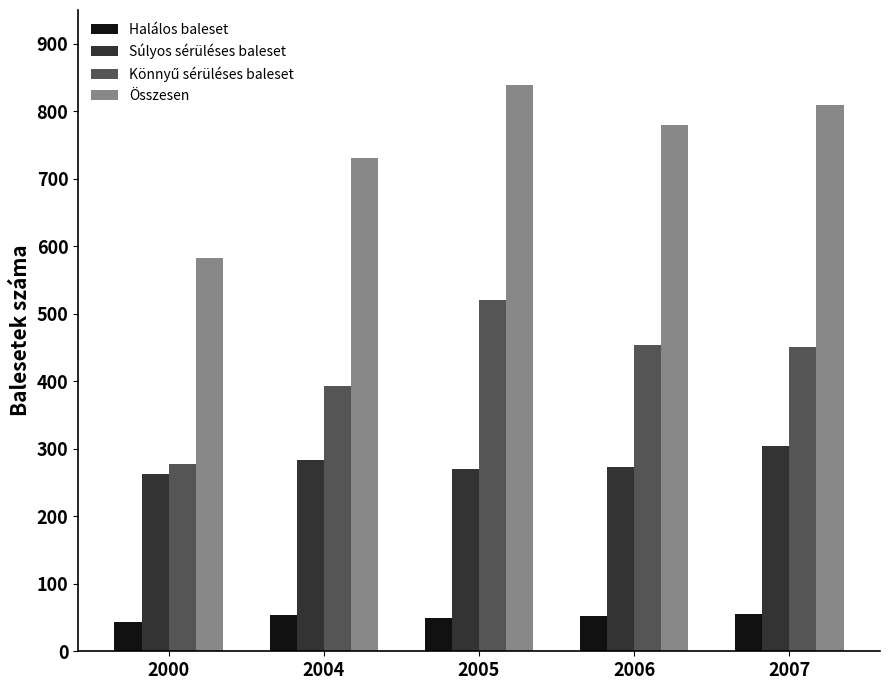

What is the difference between the Súlyos sérüléses baleset values at 2004 and 2007?

20